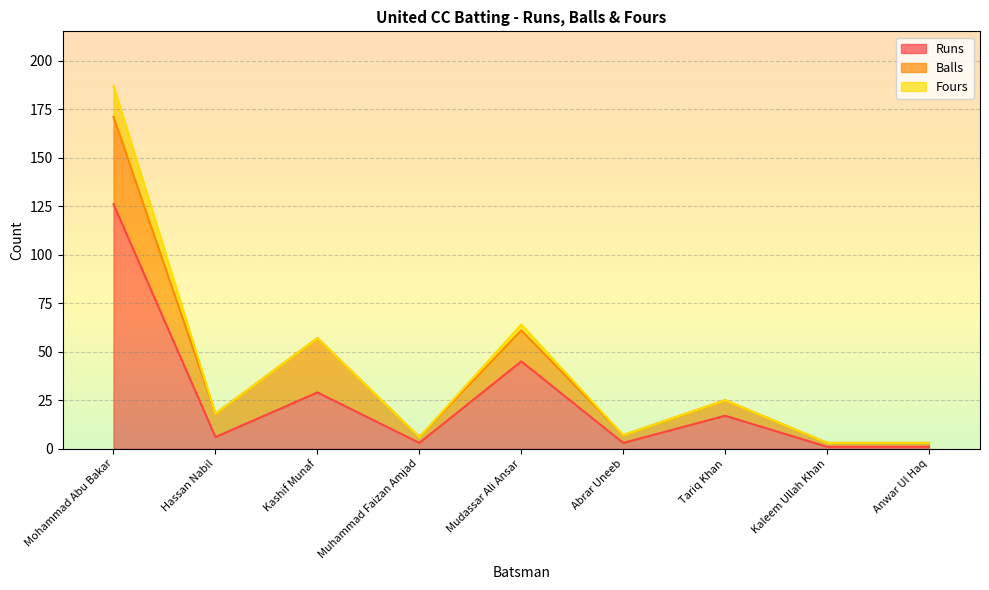

Where does the Balls series first go above 8?

Mohammad Abu Bakar